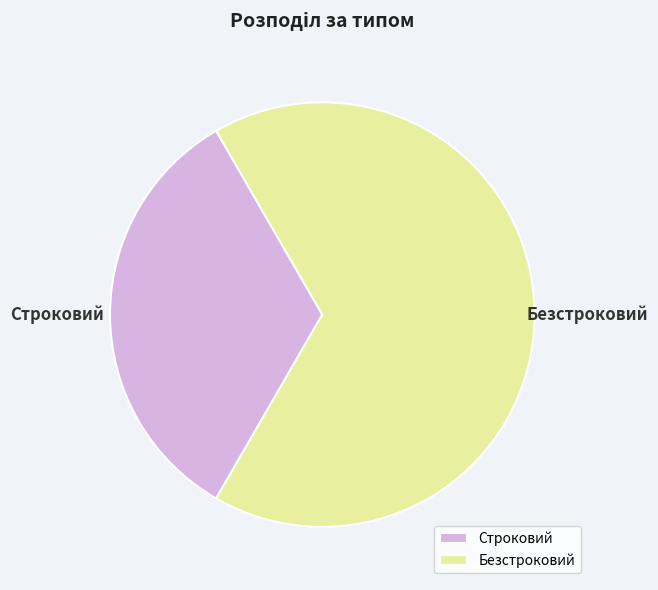

Rank the categories by value from highest to lowest.

Безстроковий, Строковий